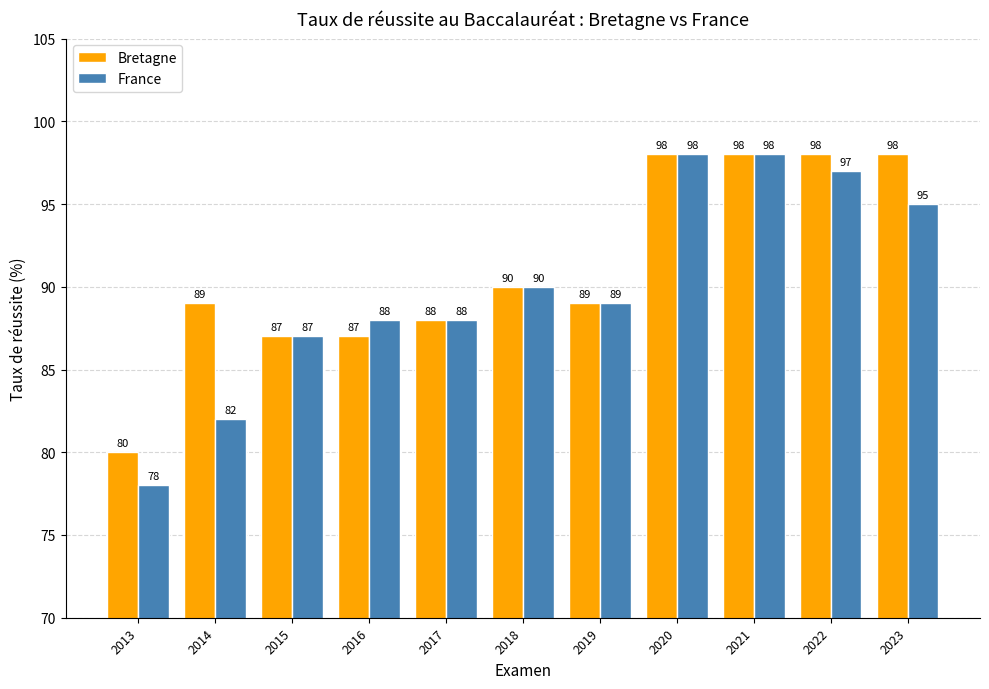

Which series changed the most between 2017 and 2022?

Bretagne